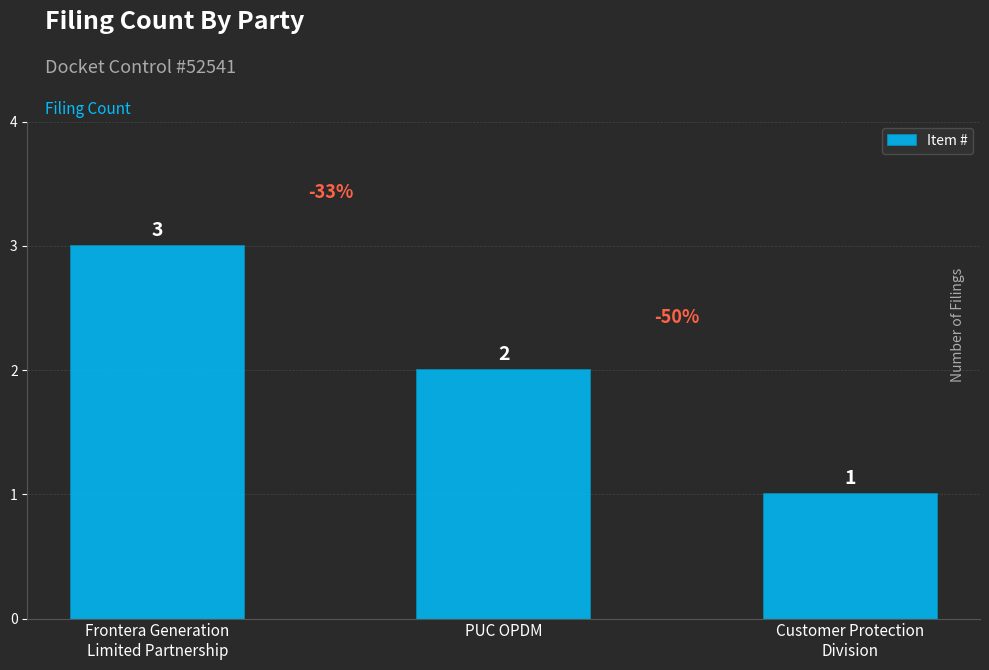

What is the label of the 2nd bar from the left?

PUC OPDM